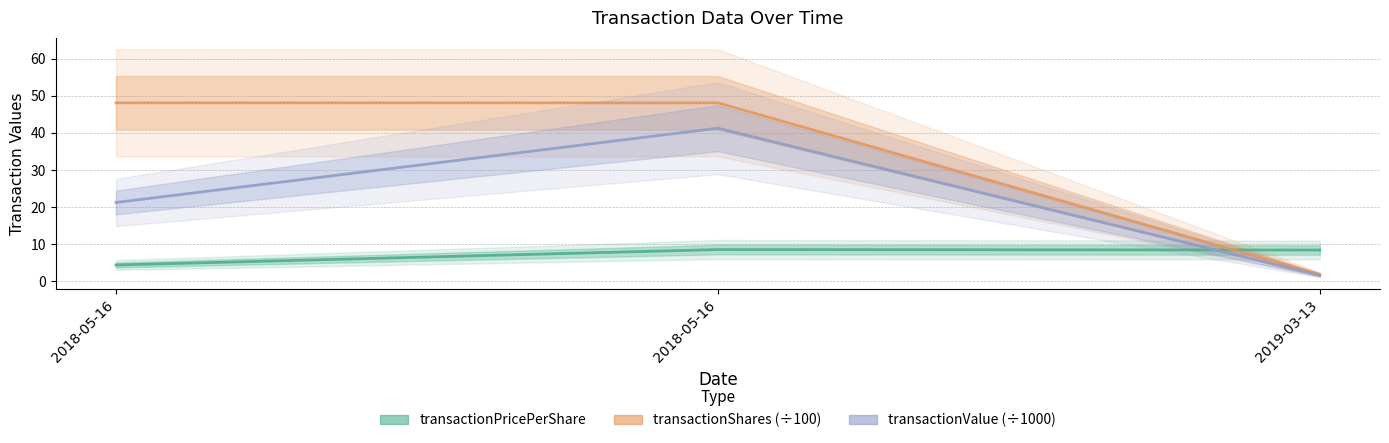

Reading left to right, what are all the values shown in this chart?

transactionPricePerShare: 2018-05-16=4.4	2018-05-16=8.6	2019-03-13=8.4
transactionShares (÷100): 2018-05-16=48.1	2018-05-16=48.1	2019-03-13=1.9
transactionValue (÷1000): 2018-05-16=21.2	2018-05-16=41.2	2019-03-13=1.6